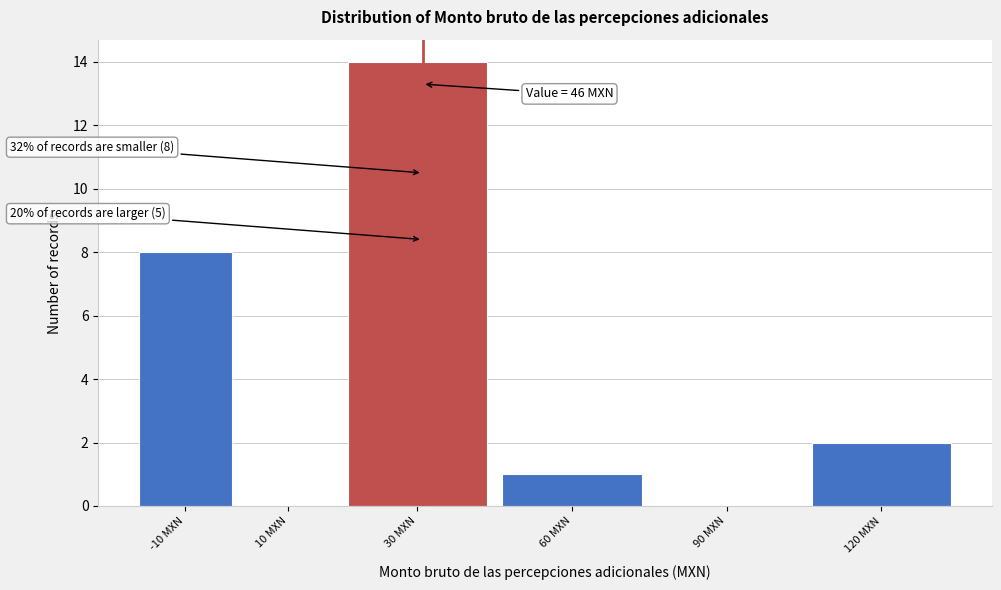

Reading left to right, list all the values displayed in this chart.

-10 MXN=8	10 MXN=0	30 MXN=14	60 MXN=1	90 MXN=0	120 MXN=2